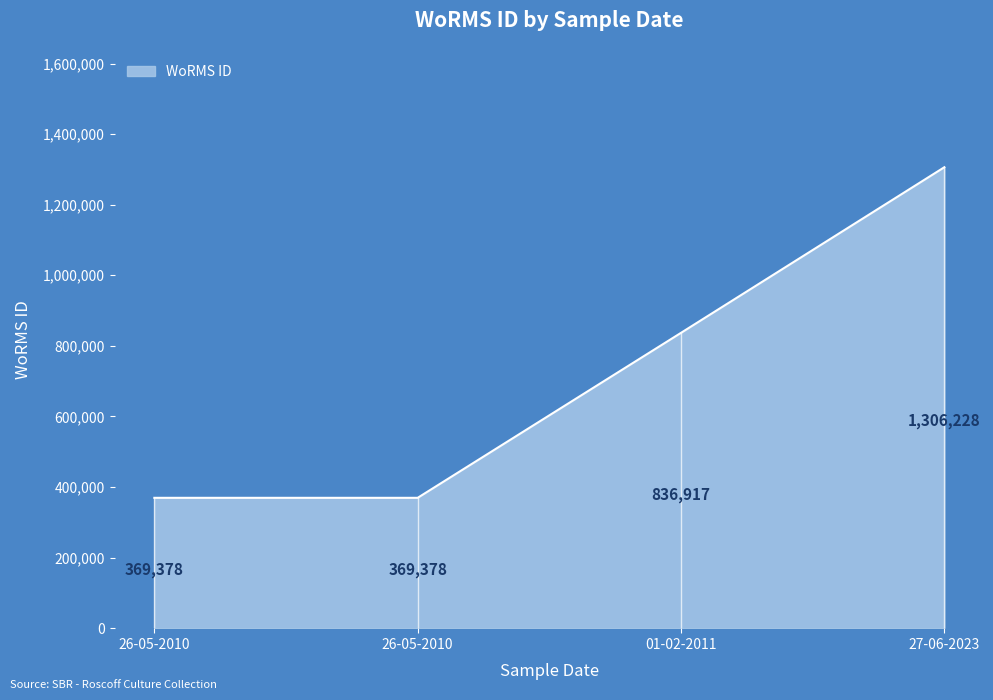

Count the values in the range 369378 to 1306228.

4